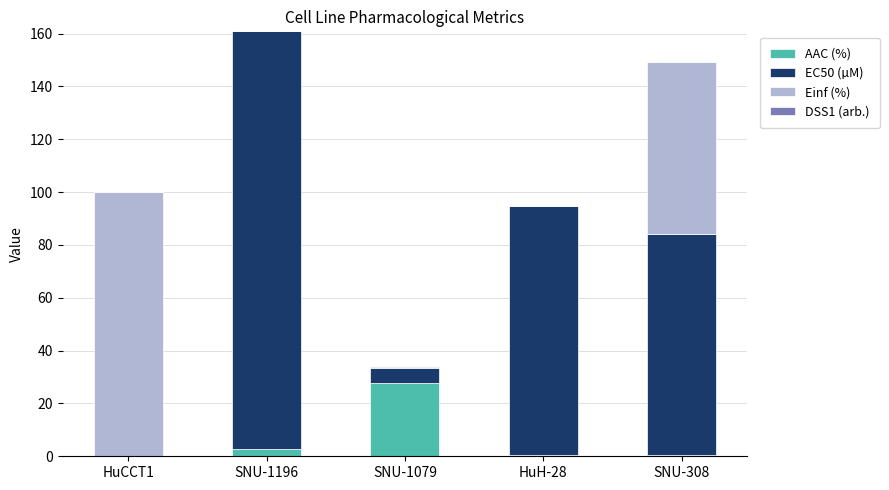

True or false: AAC (%) has a value of 0.5 at HuH-28.

True